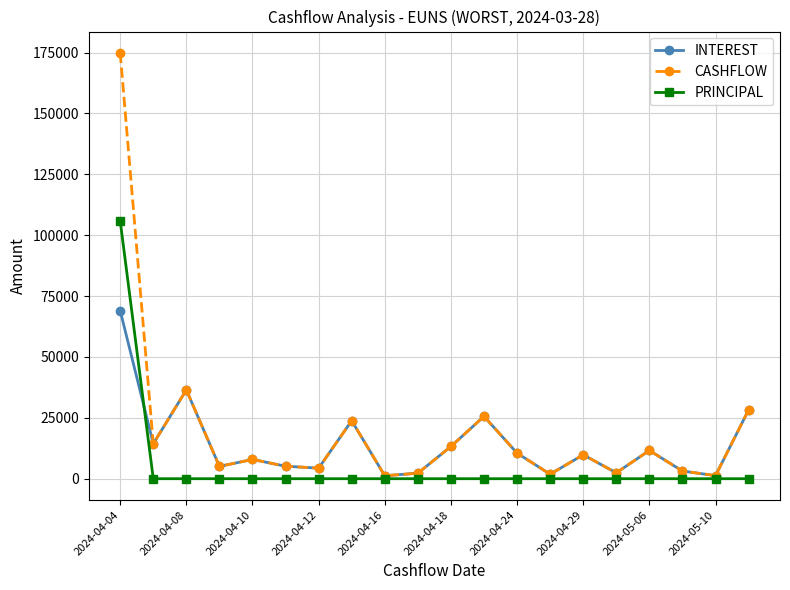

Which series has the largest range (max minus min)?

CASHFLOW